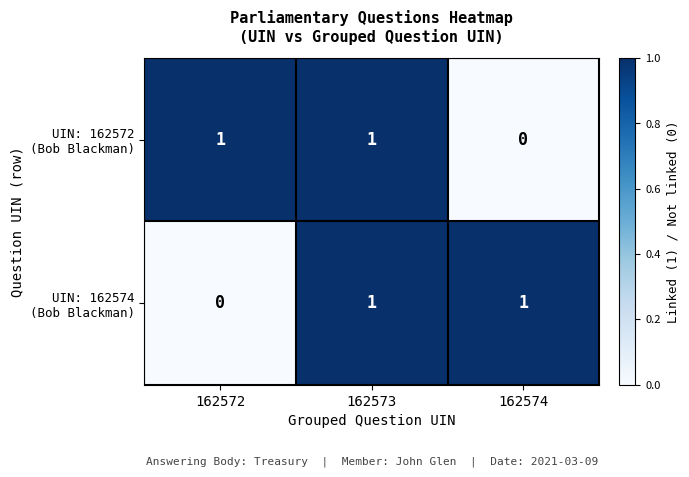

What is the maximum value shown in the chart?

1